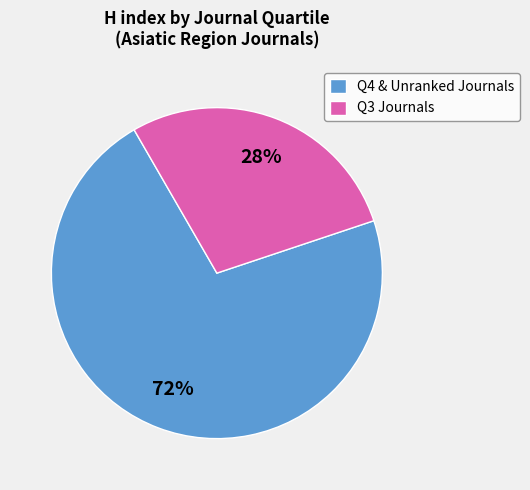

Is it true that Q3 Journals is 17% of the pie?

False